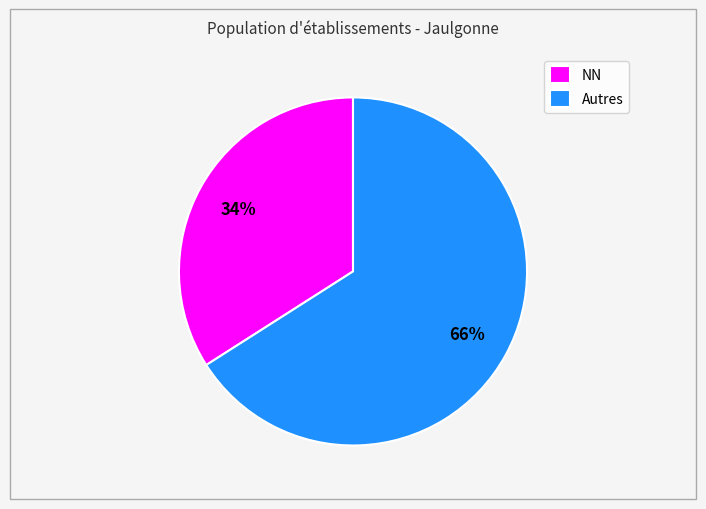

Which slice is the largest?

Autres